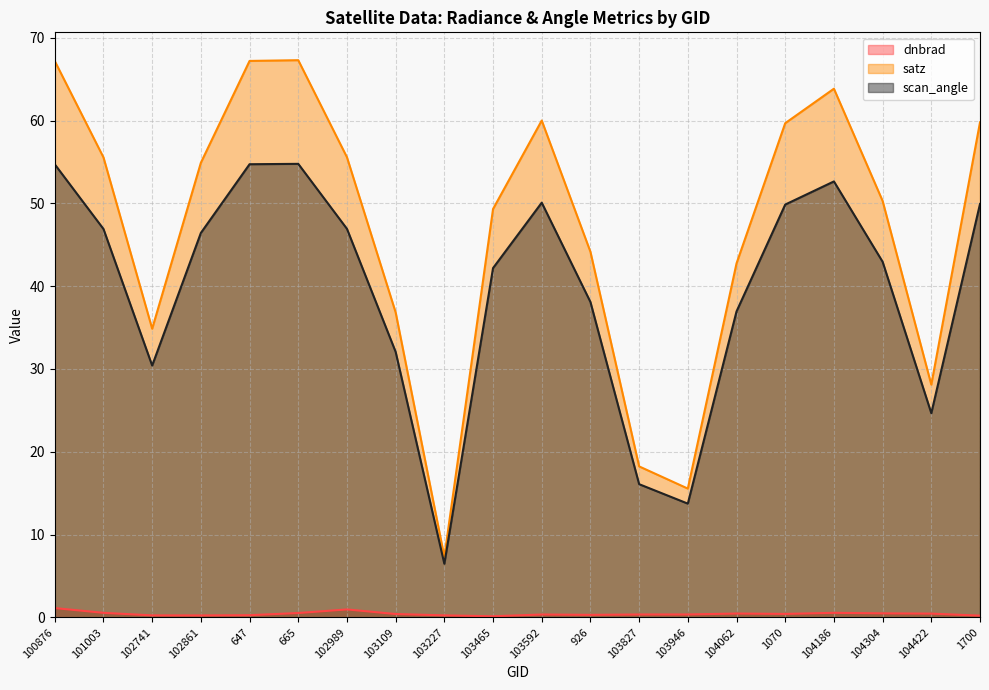

What is the label of the 18th point from the right?

102741